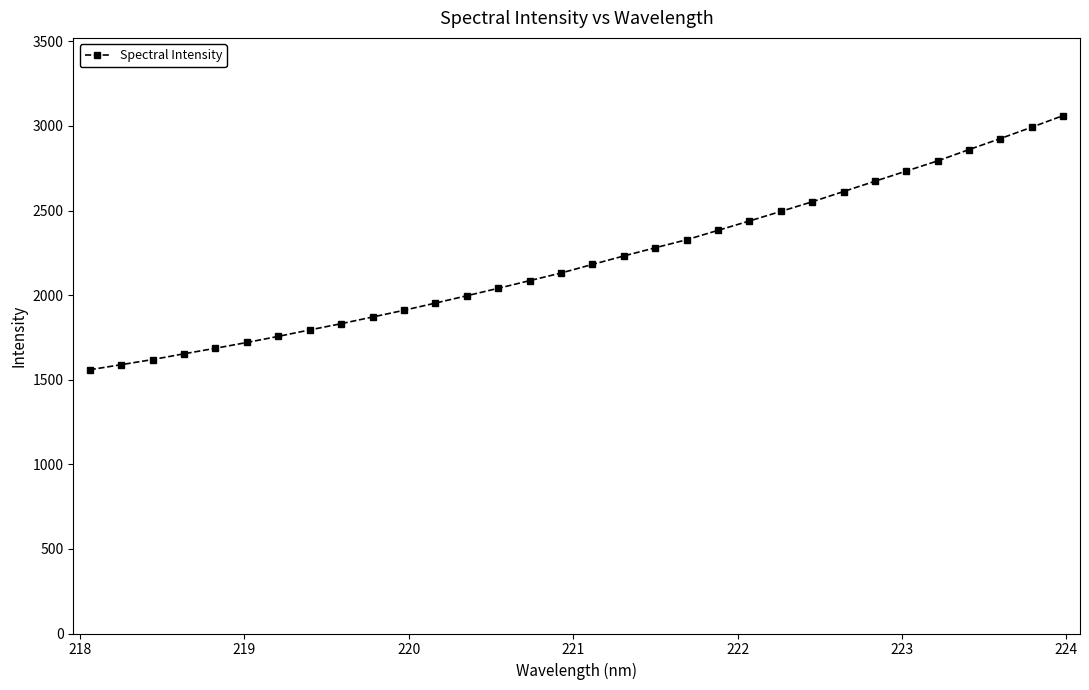

What is the maximum value shown in the chart?

3061.5